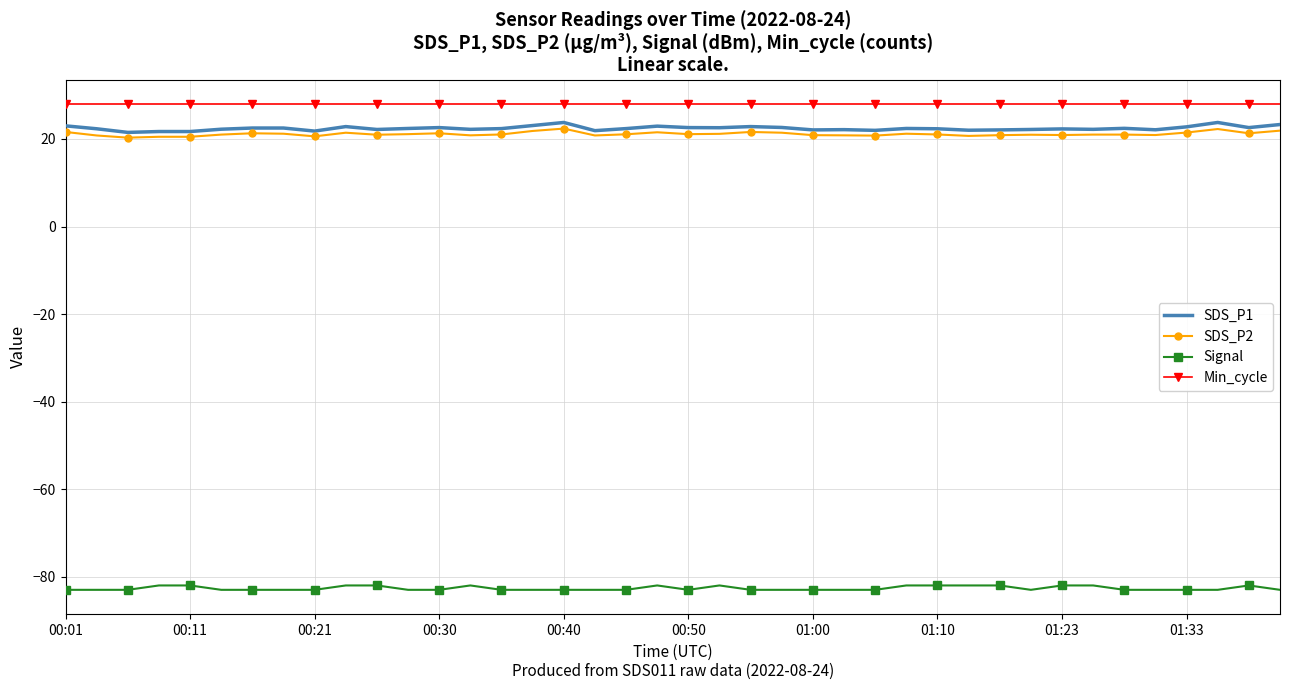

What is the maximum value shown in the chart?

28.0